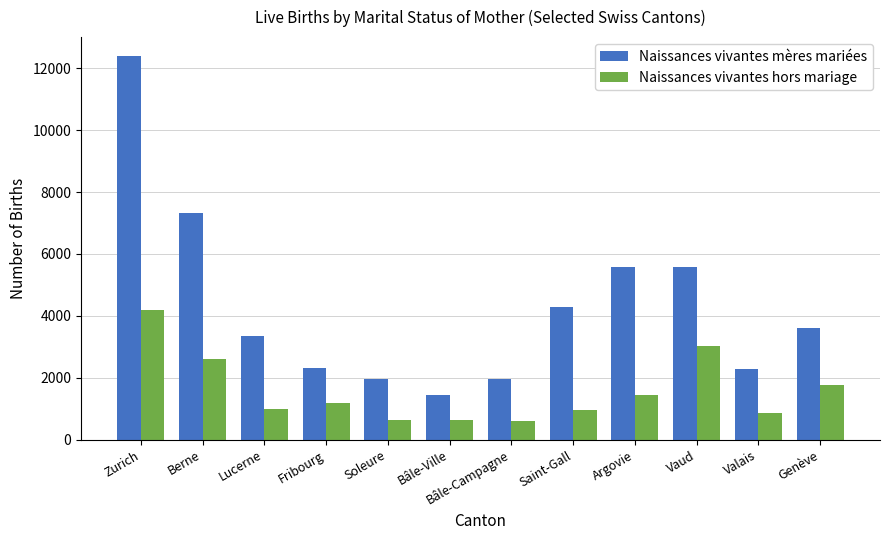

List the series in order of their overall mean, lowest first.

Naissances vivantes hors mariage, Naissances vivantes mères mariées